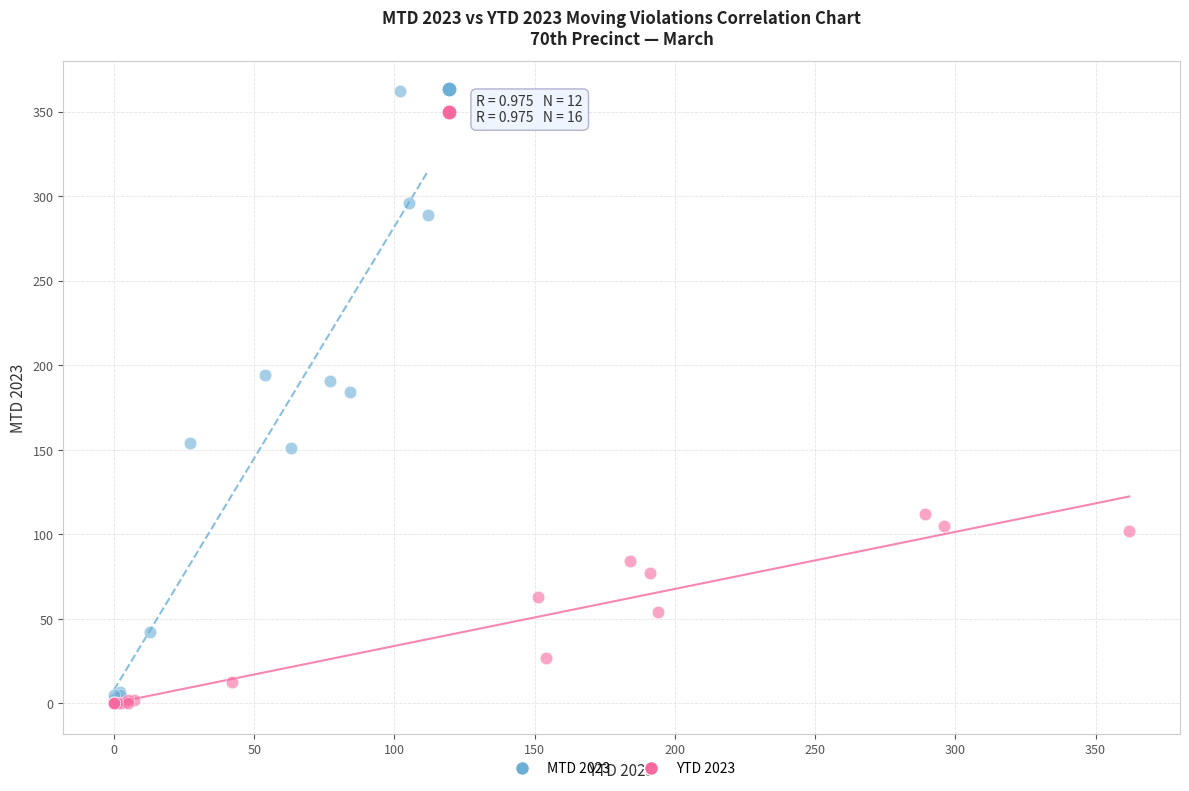

Which series has the widest spread of Y values?

MTD 2023